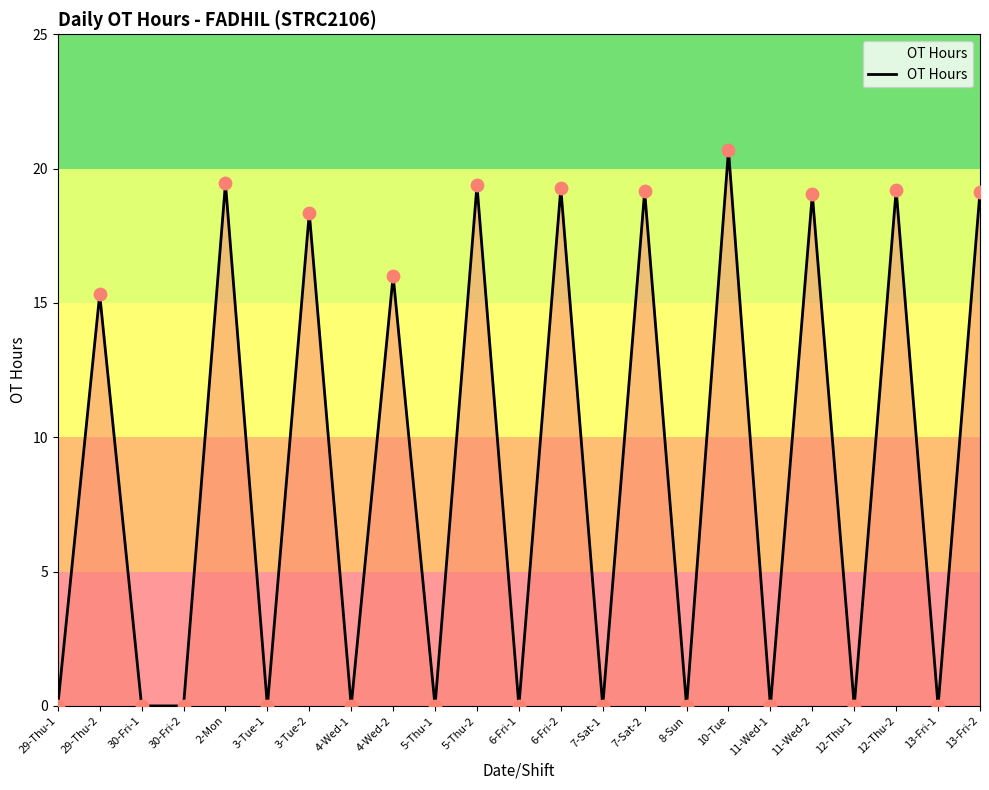

Between 12-Thu-1 and 12-Thu-2, which is larger?

12-Thu-2